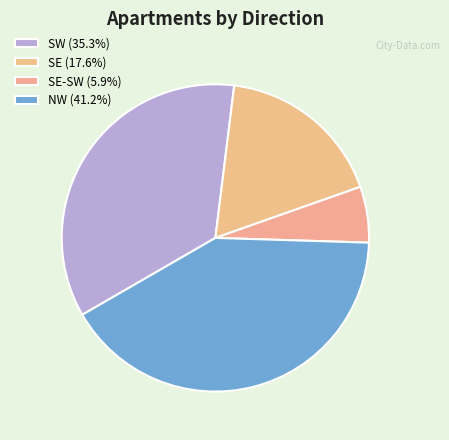

Does any single category account for the majority?

No